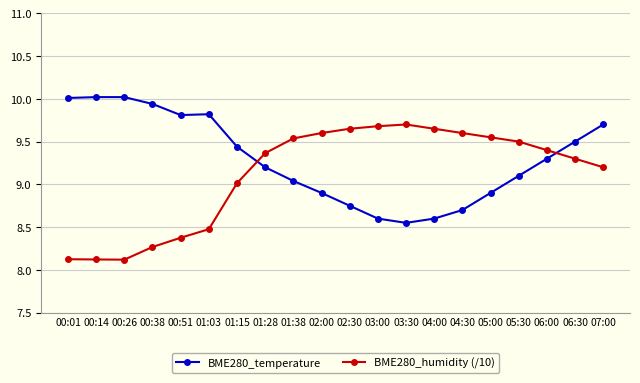

Is the value of BME280_humidity (/10) at 05:30 greater than the value of BME280_temperature at 03:30?

Yes